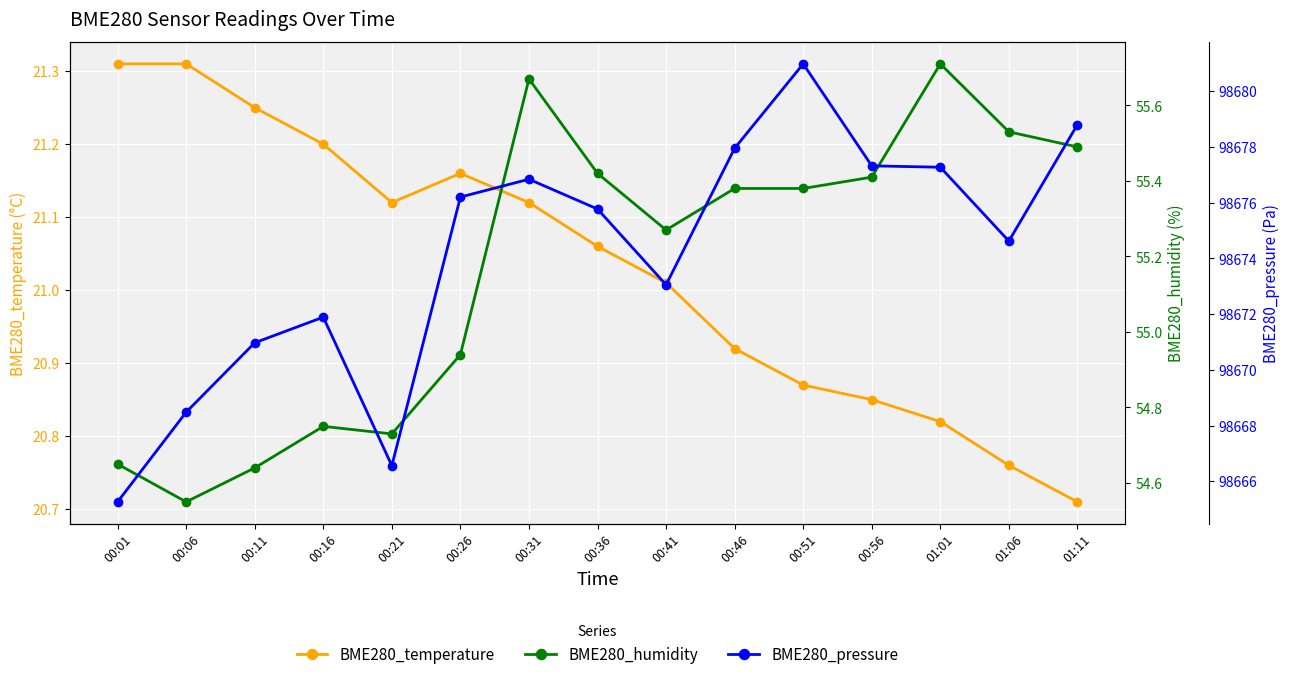

Is the value of BME280_humidity at 00:46 greater than the value of BME280_pressure at 00:11?

No